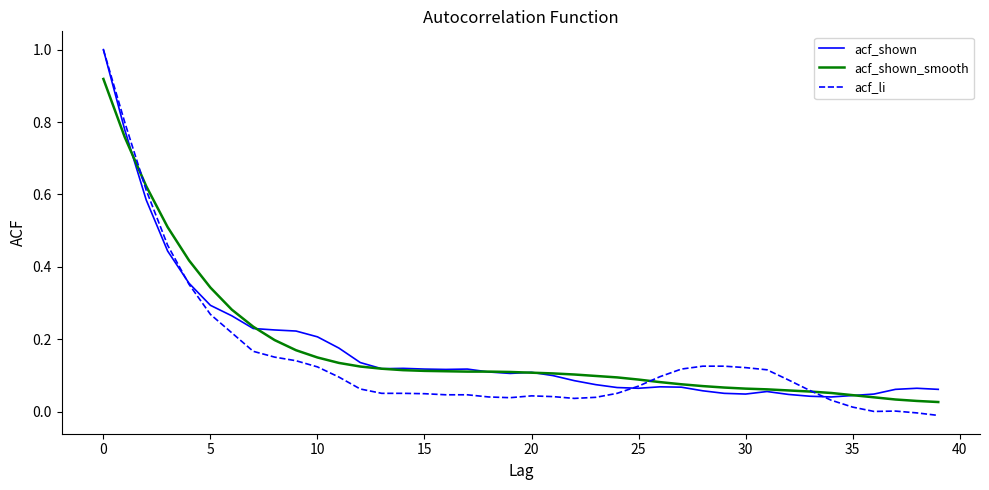

Which series has the largest range (max minus min)?

acf_li